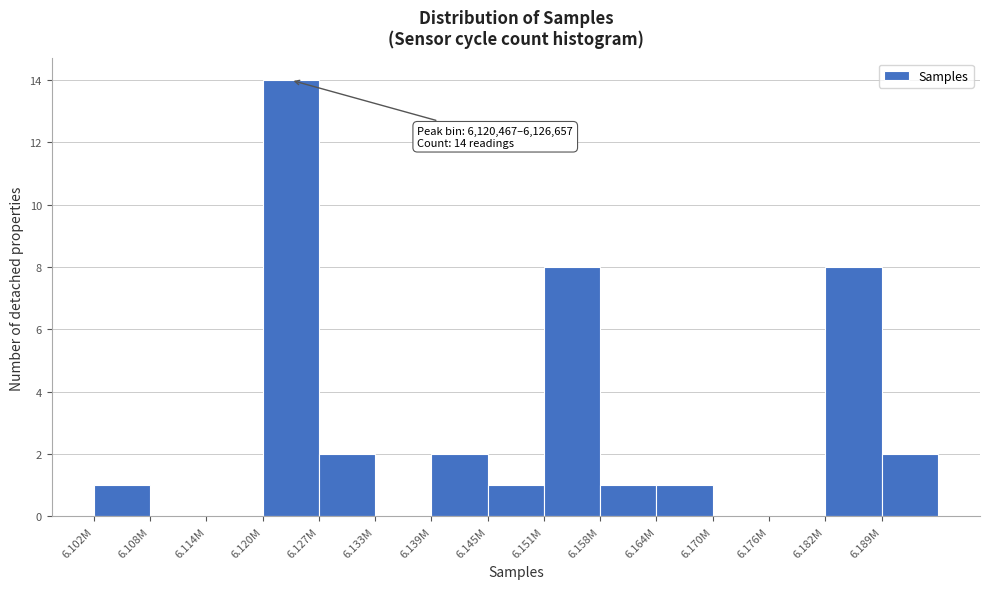

Reading left to right, transcribe all the data shown in this chart.

6.102M=1	6.108M=0	6.114M=0	6.120M=14	6.127M=2	6.133M=0	6.139M=2	6.145M=1	6.151M=8	6.158M=1	6.164M=1	6.170M=0	6.176M=0	6.182M=8	6.189M=2